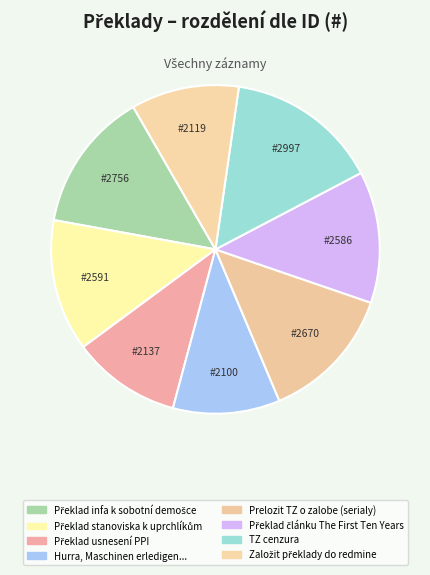

Rank the categories by value from highest to lowest.

TZ cenzura, Překlad infa k sobotní demošce, Prelozit TZ o zalobe (serialy), Překlad stanoviska k uprchlíkům, Překlad článku The First Ten Years, Překlad usnesení PPI, Založit překlady do redmine, Hurra, Maschinen erledigen meine Arbeit!